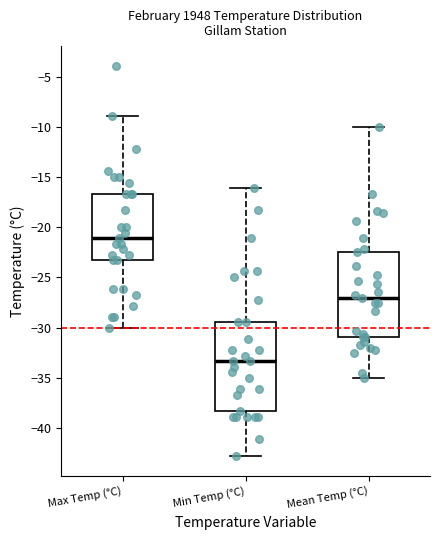

Reading left to right, transcribe this box plot: for each box, give where its median line is, the range the box spans, and where its two whiskers end, as read against the y-axis. The values are not printed on the chart, so give them approximately, as read against the axis.

Max Temp (°C): median -21.0, box -23.5 to -16.5, whiskers -30.0 to -9.0
Min Temp (°C): median -33.5, box -38.5 to -29.5, whiskers -43.0 to -16.0
Mean Temp (°C): median -27.0, box -31.0 to -22.5, whiskers -35.0 to -10.0